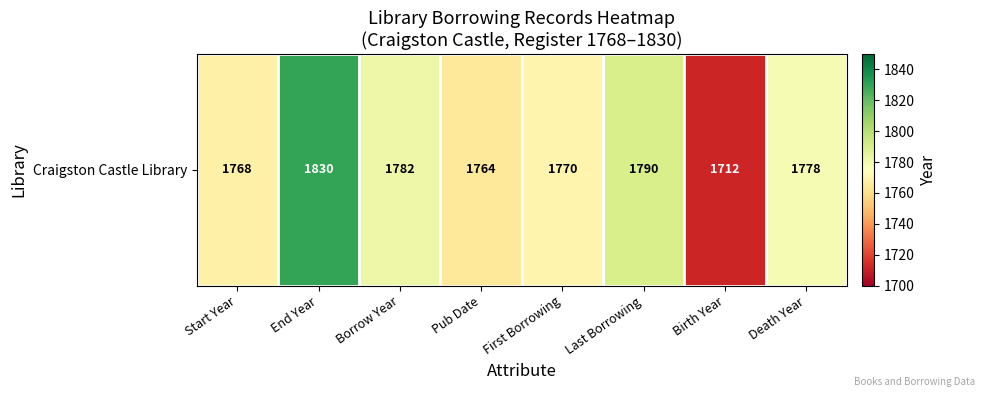

Reading left to right, what are all the values shown in this chart?

Start Year=1768	End Year=1830	Borrow Year=1782	Pub Date=1764	First Borrowing=1770	Last Borrowing=1790	Birth Year=1712	Death Year=1778